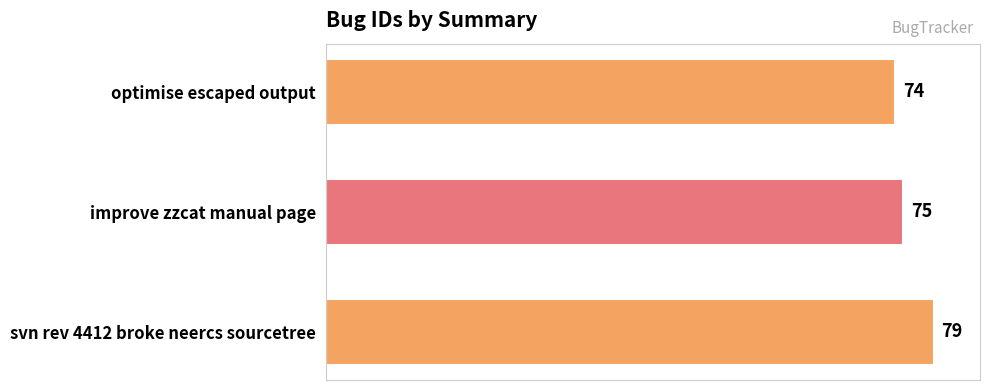

Count the values in the range 74 to 79.

3